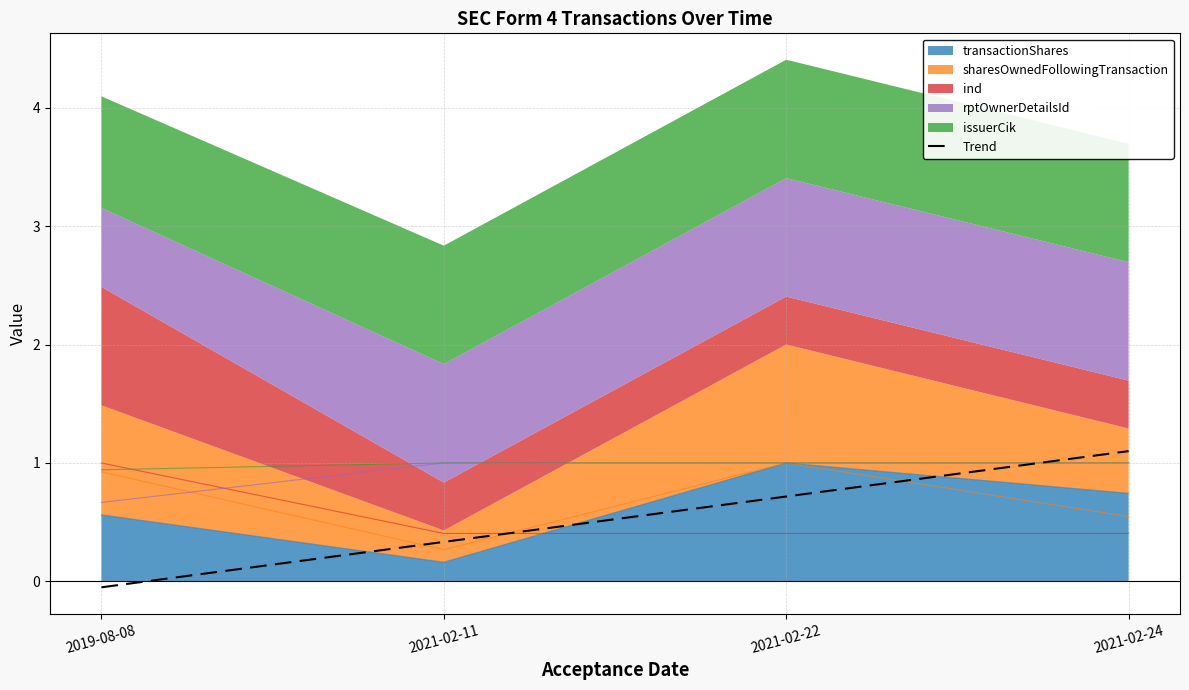

What is the label of the 1st point from the left?

2019-08-08